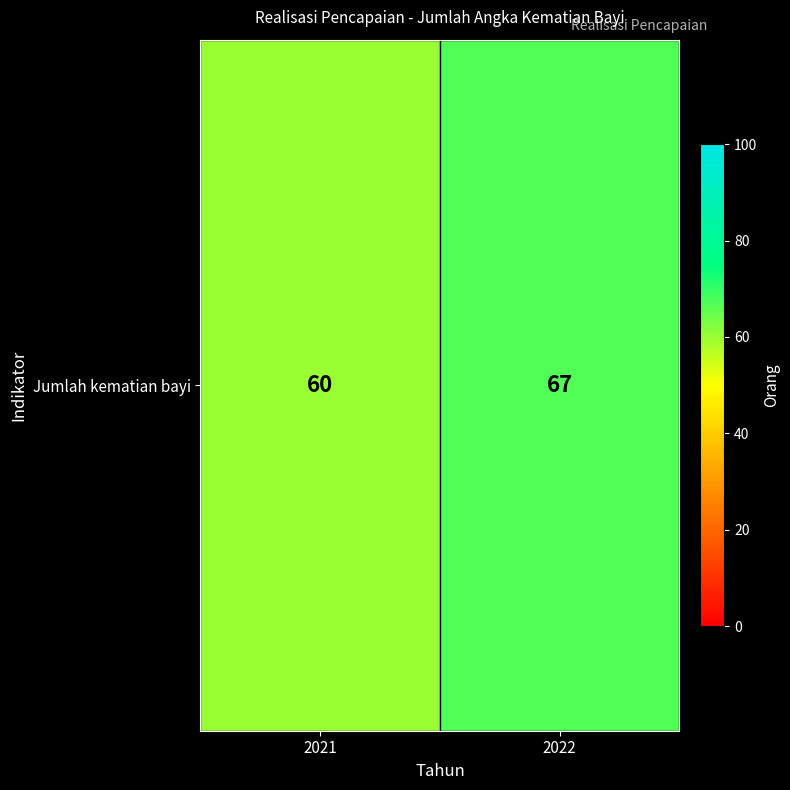

The chart shows a value of 99 at 2021. True or false?

False